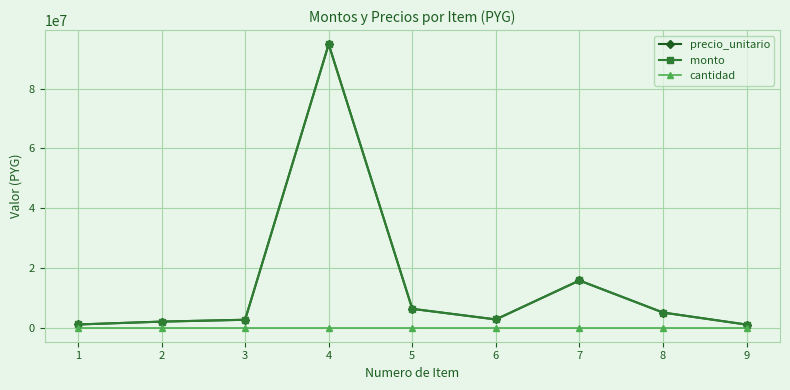

At which category is the sum across all series the highest?

4